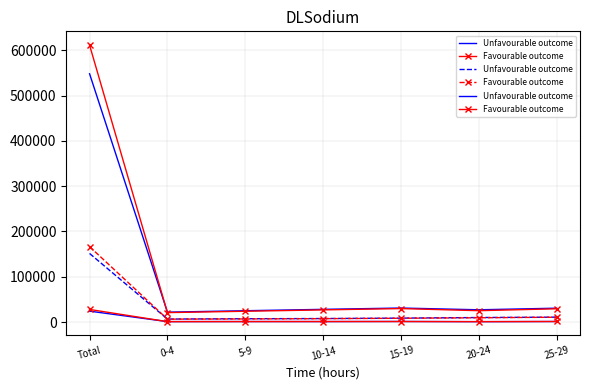

What are all the series names shown in the legend?

Unfavourable outcome, Favourable outcome